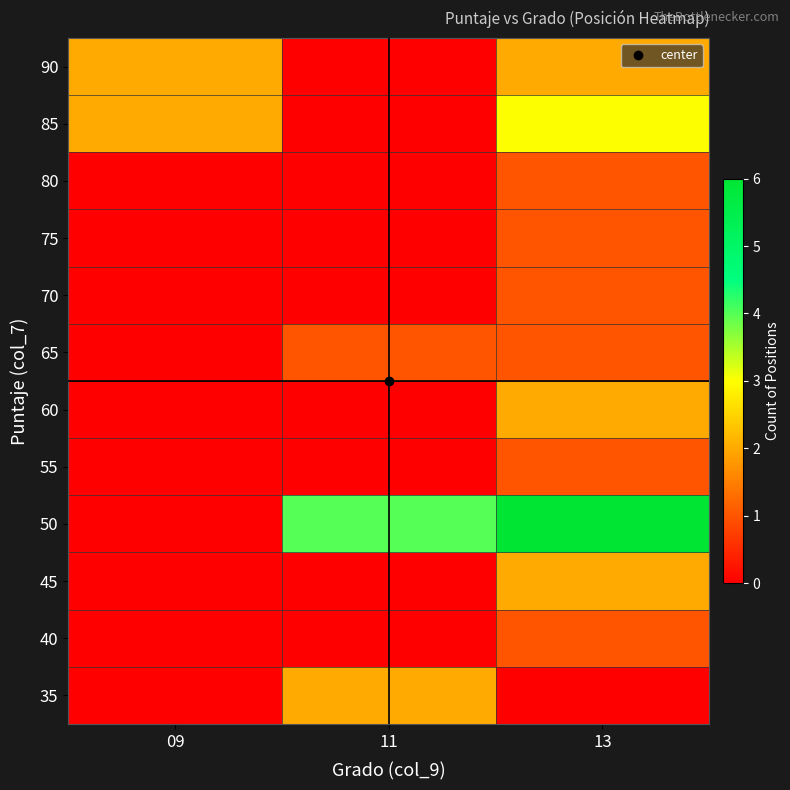

Between 09 and 11, which is larger?

11